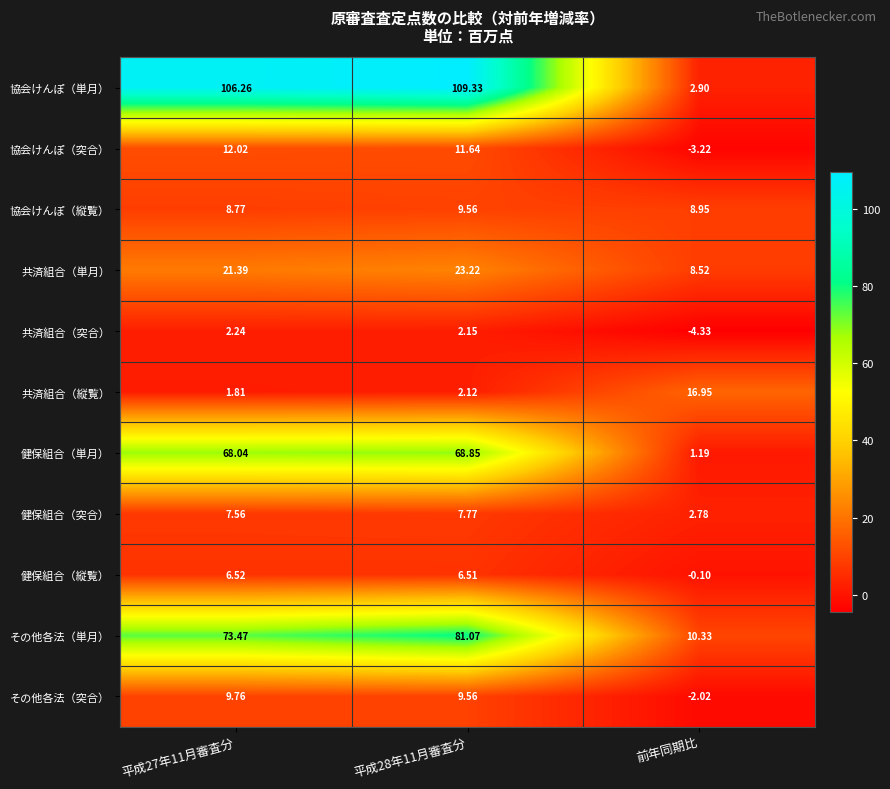

Which category has the lowest value across all series?

前年同期比